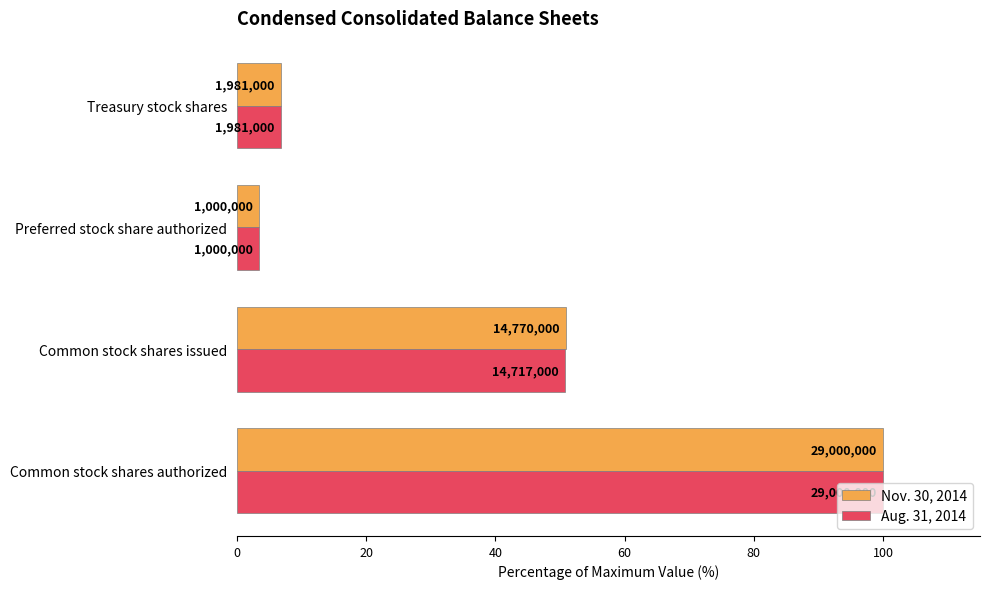

What are all the series names shown in the legend?

Nov. 30, 2014, Aug. 31, 2014